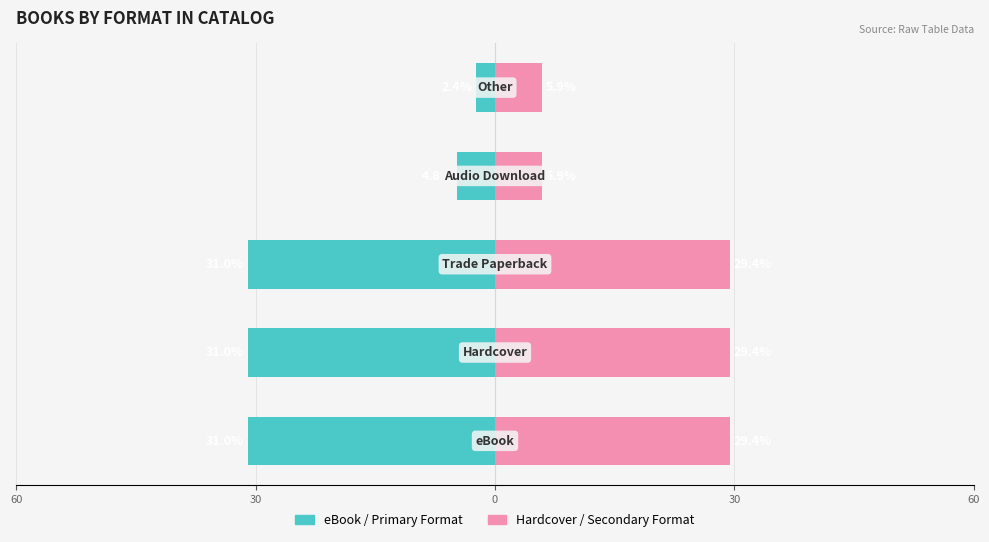

Reading left to right, list all the values displayed in this chart.

eBook: -31.0	-31.0	-31.0	-4.8	-2.4
Hardcover: 29.4	29.4	29.4	5.9	5.9